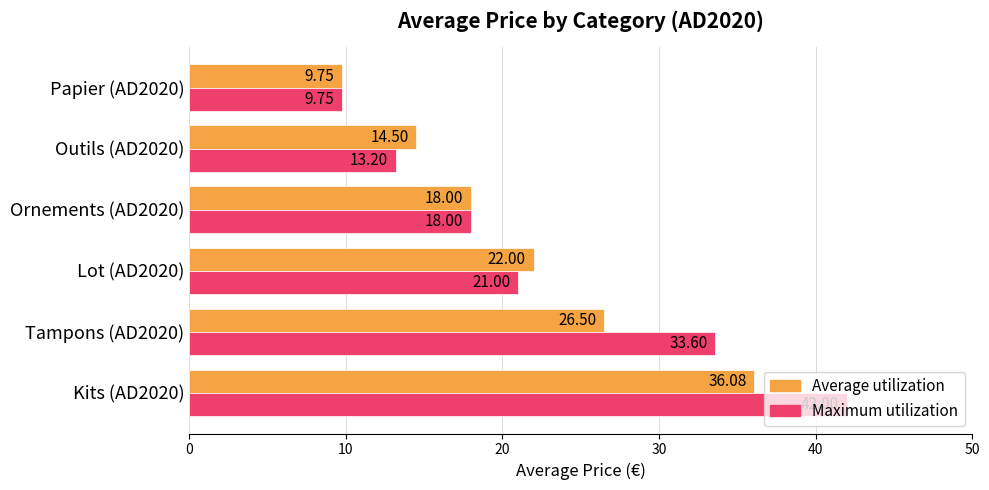

List the series in order of their peak value, highest first.

Maximum utilization, Average utilization